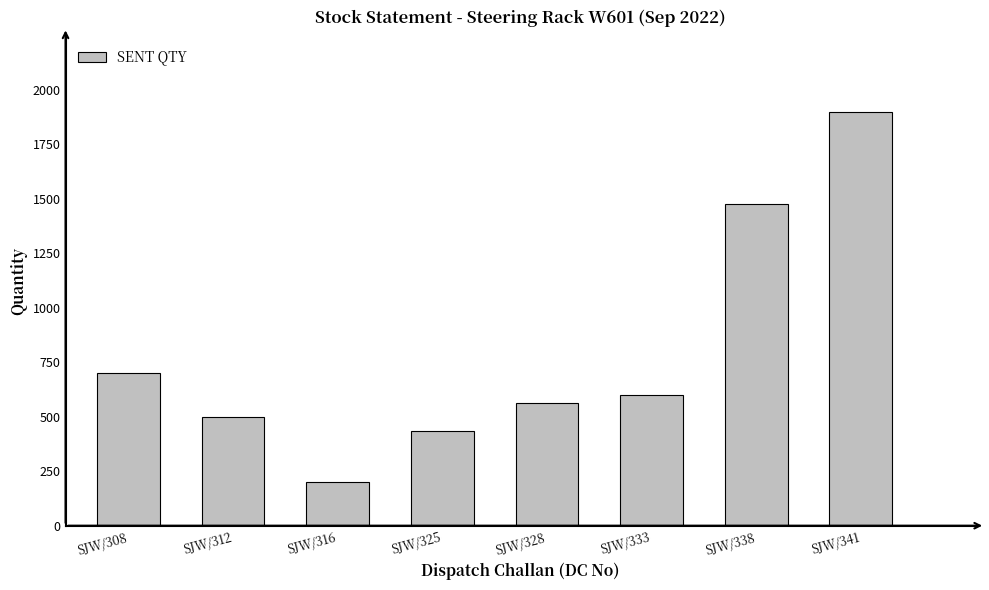

List the labels in order of value, largest first.

SJW/341, SJW/338, SJW/308, SJW/333, SJW/328, SJW/312, SJW/325, SJW/316